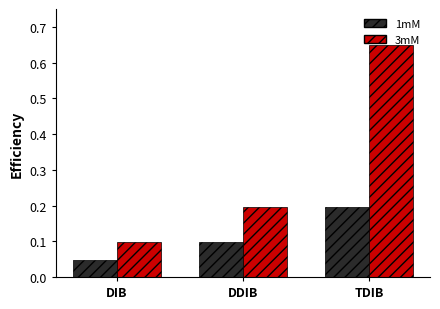

Does the chart contain stacked bars?

No